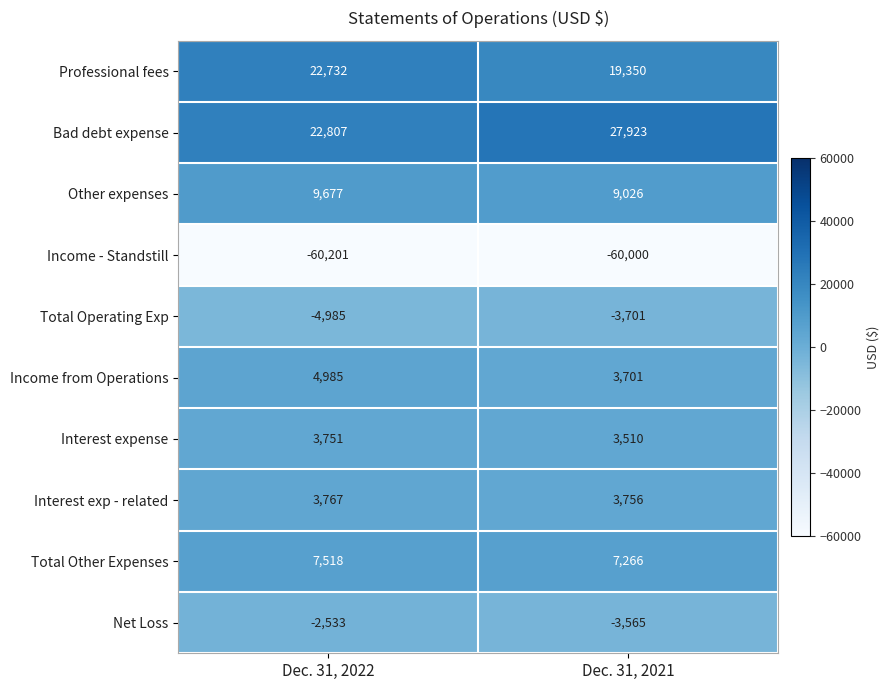

Reading left to right, extract all data points from this chart.

Professional fees: 22732	19350
Bad debt expense: 22807	27923
Other expenses: 9677	9026
Income - Standstill: -60201	-60000
Total Operating Exp: -4985	-3701
Income from Operations: 4985	3701
Interest expense: 3751	3510
Interest exp - related: 3767	3756
Total Other Expenses: 7518	7266
Net Loss: -2533	-3565